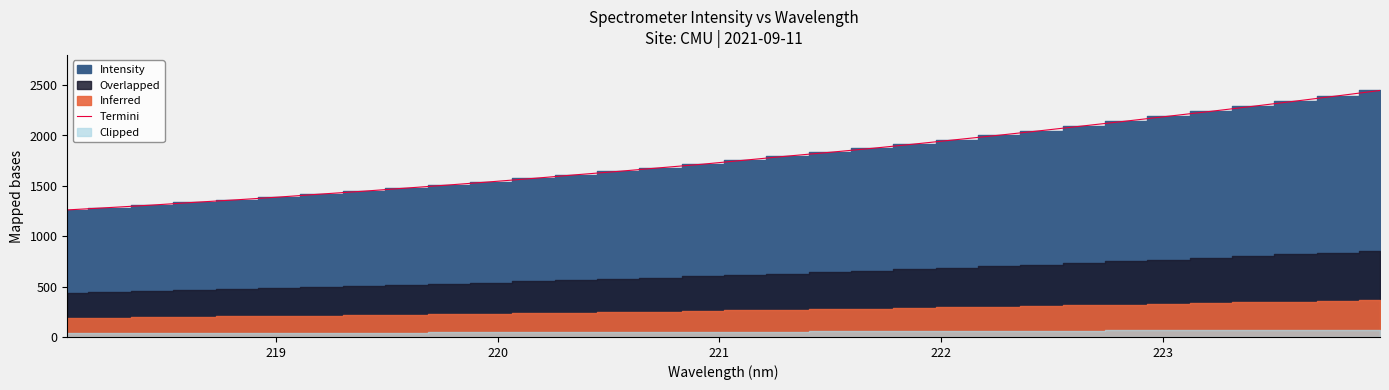

What is the minimum value for Termini?

1261.2